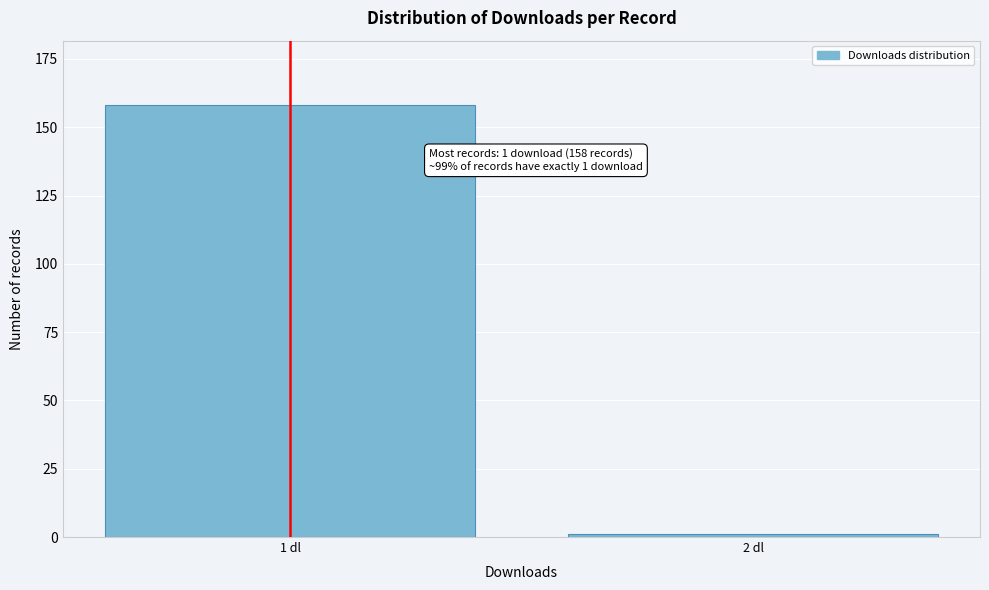

Reading left to right, what are all the values shown in this chart?

1 dl=158	2 dl=1